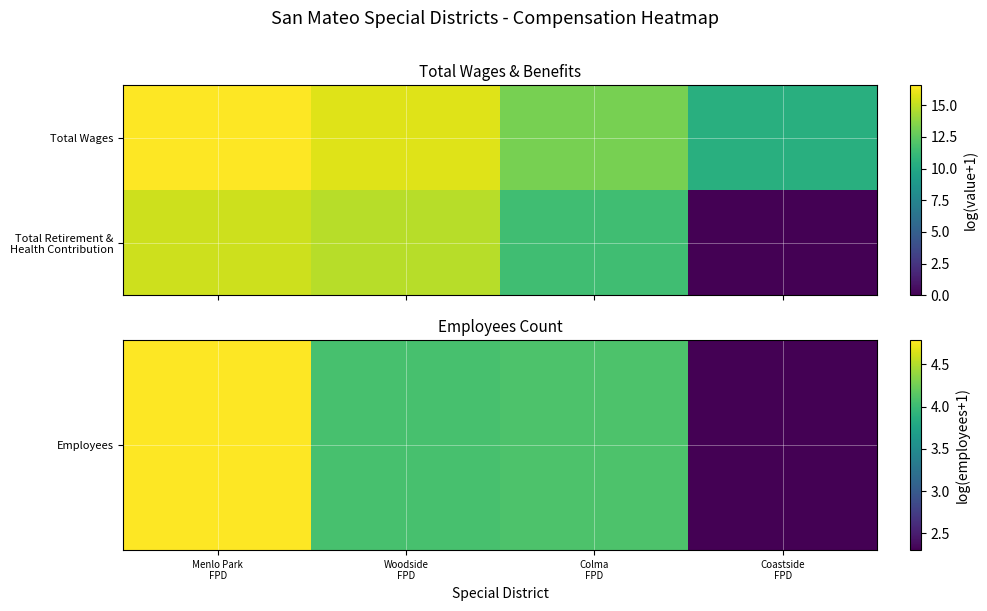

How many series are shown in this chart?

2